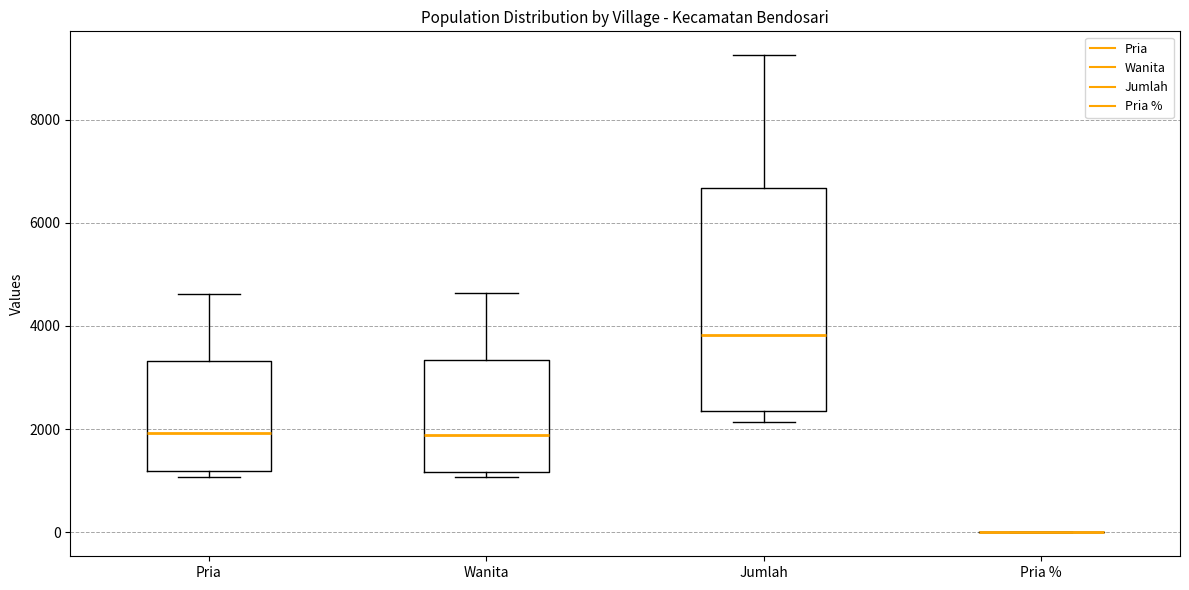

Which box is the tallest, from its lower edge to its upper edge?

Jumlah